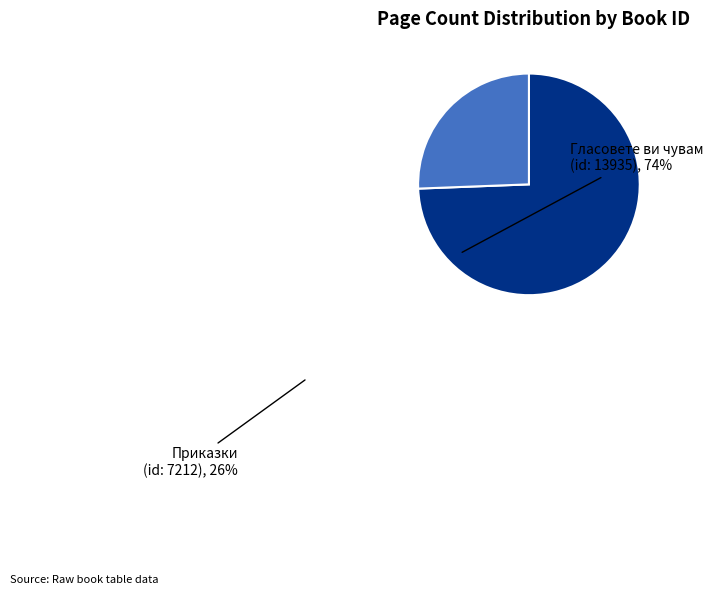

Approximately how many times larger is the value at Гласовете ви чувам (id: 13935) compared to Приказки (id: 7212)?

2.9